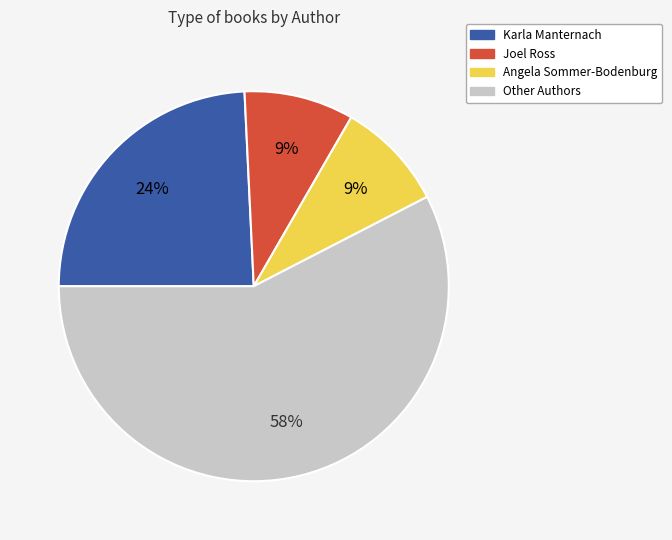

To the nearest percent, what is the average slice percentage?

25%